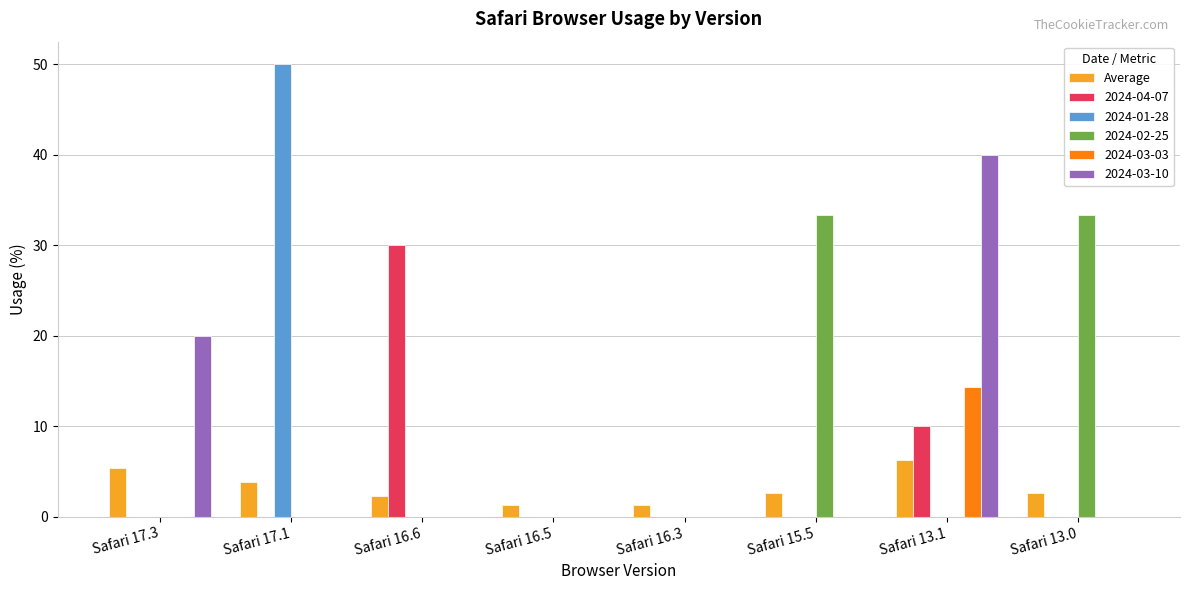

Are the bars grouped side by side (vs. stacked)?

Yes